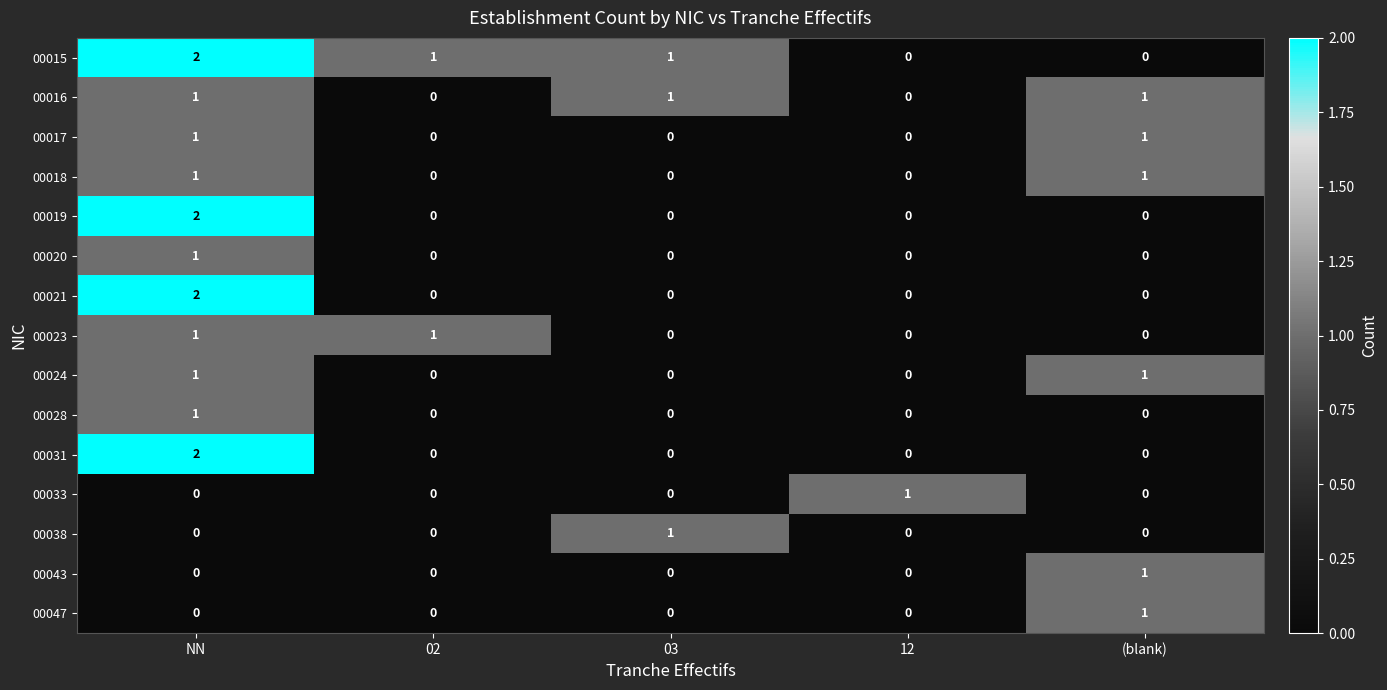

How many categories are shown in the chart?

5